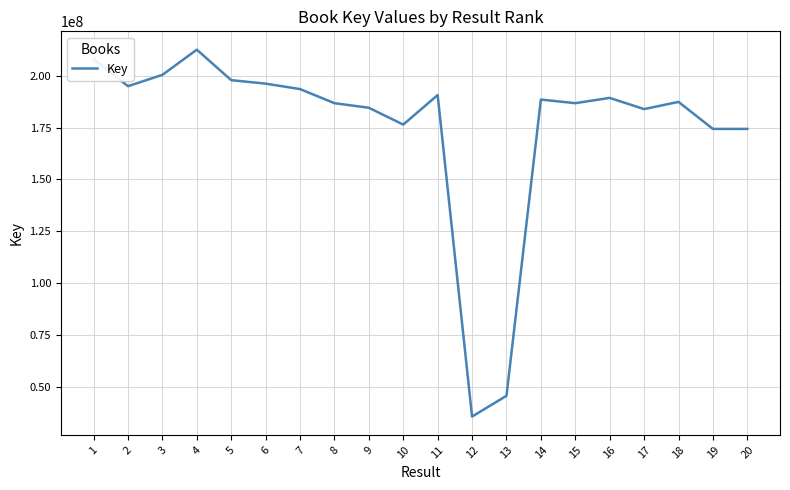

How many series are shown in this chart?

1